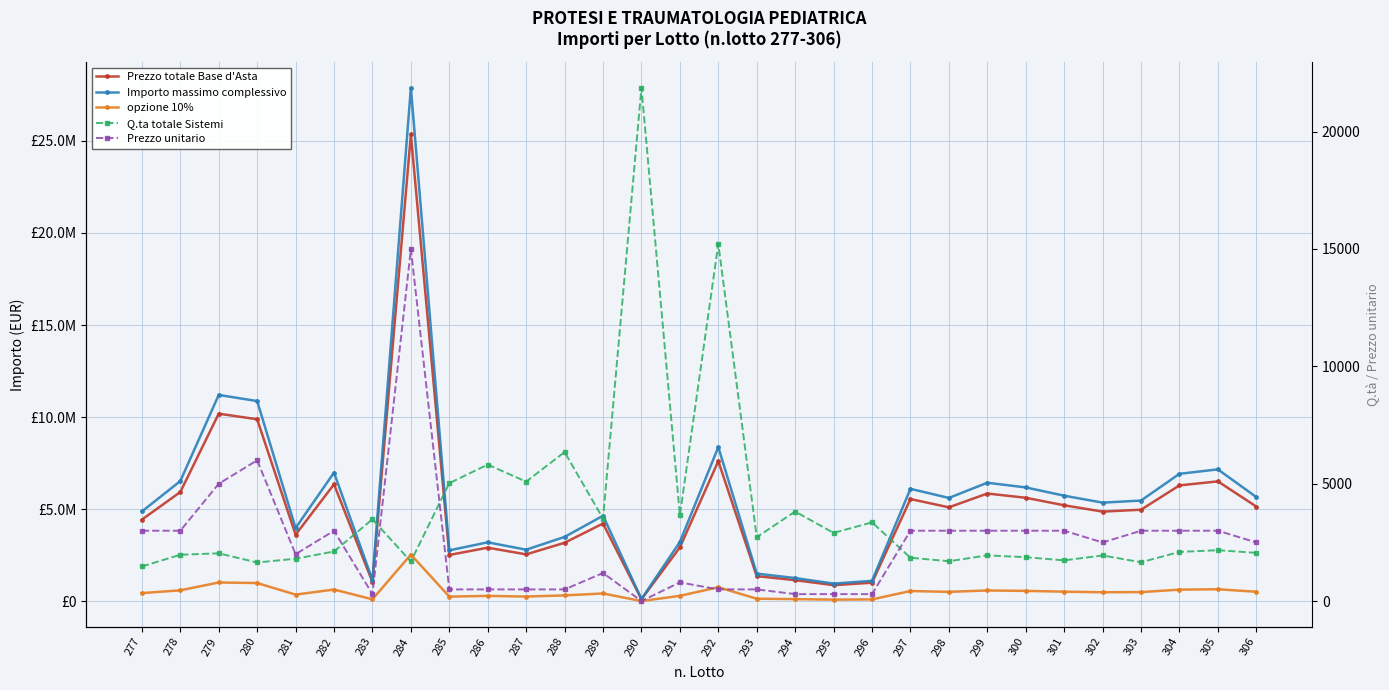

True or false: Prezzo totale Base d'Asta and opzione 10% intersect in this chart.

False